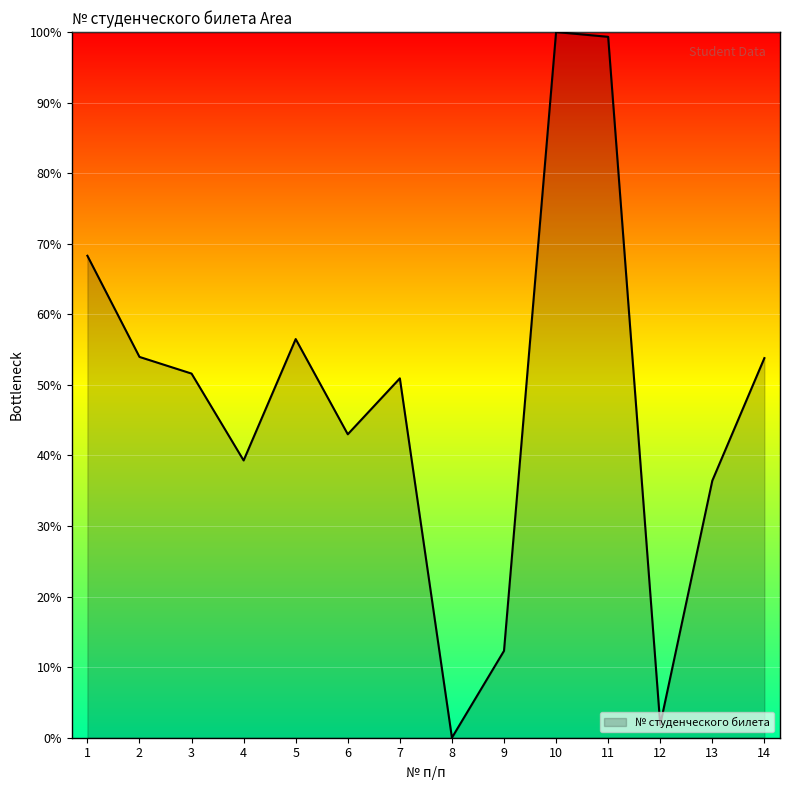

The chart shows a value of 51.6 at 3. True or false?

True